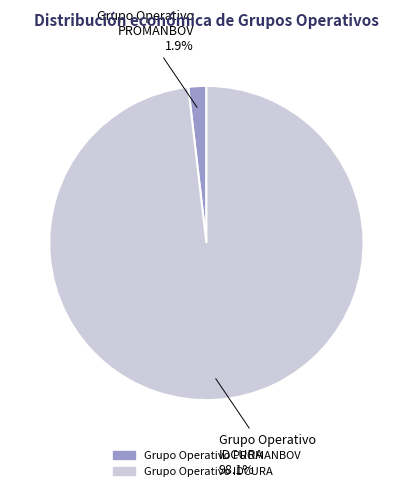

To the nearest percent, what is the combined percentage of Grupo Operativo PROMANBOV and Grupo Operativo IDCURA?

100%